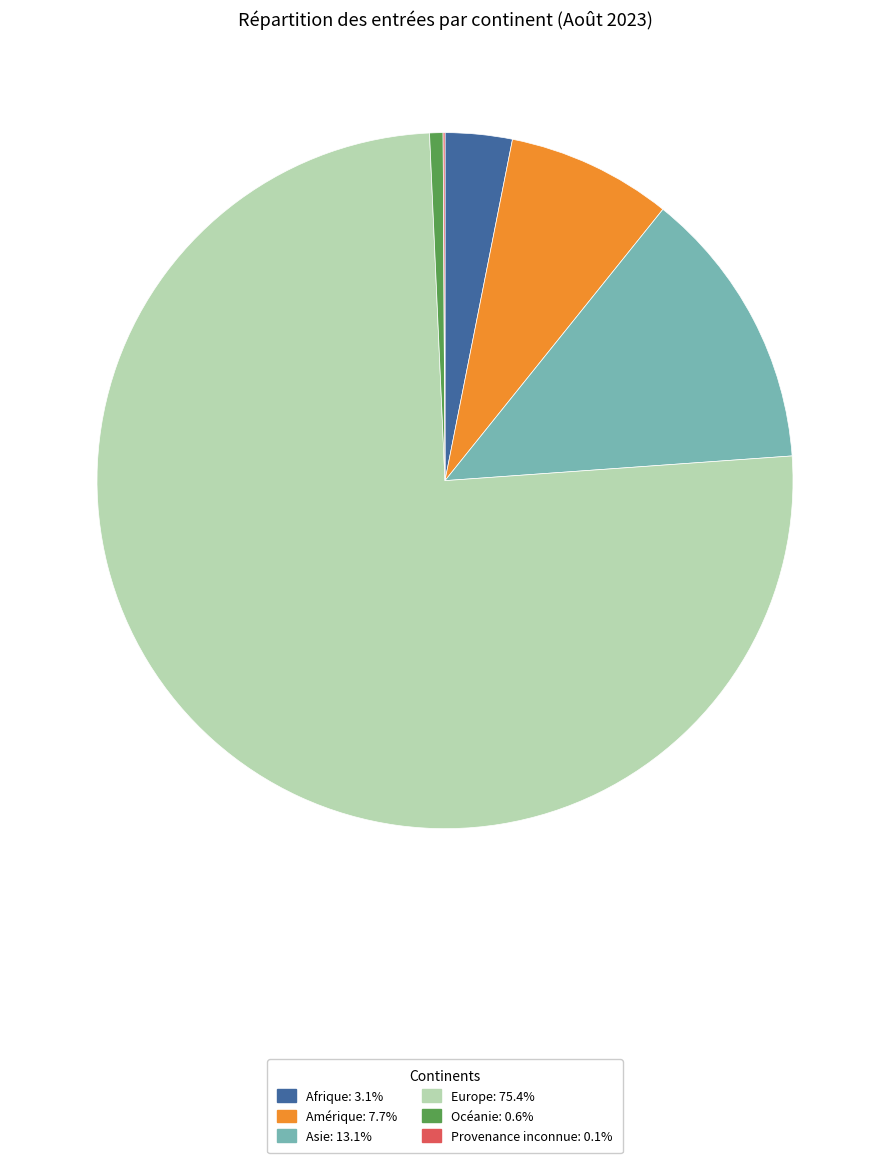

Does Europe represent more than half of the total?

Yes